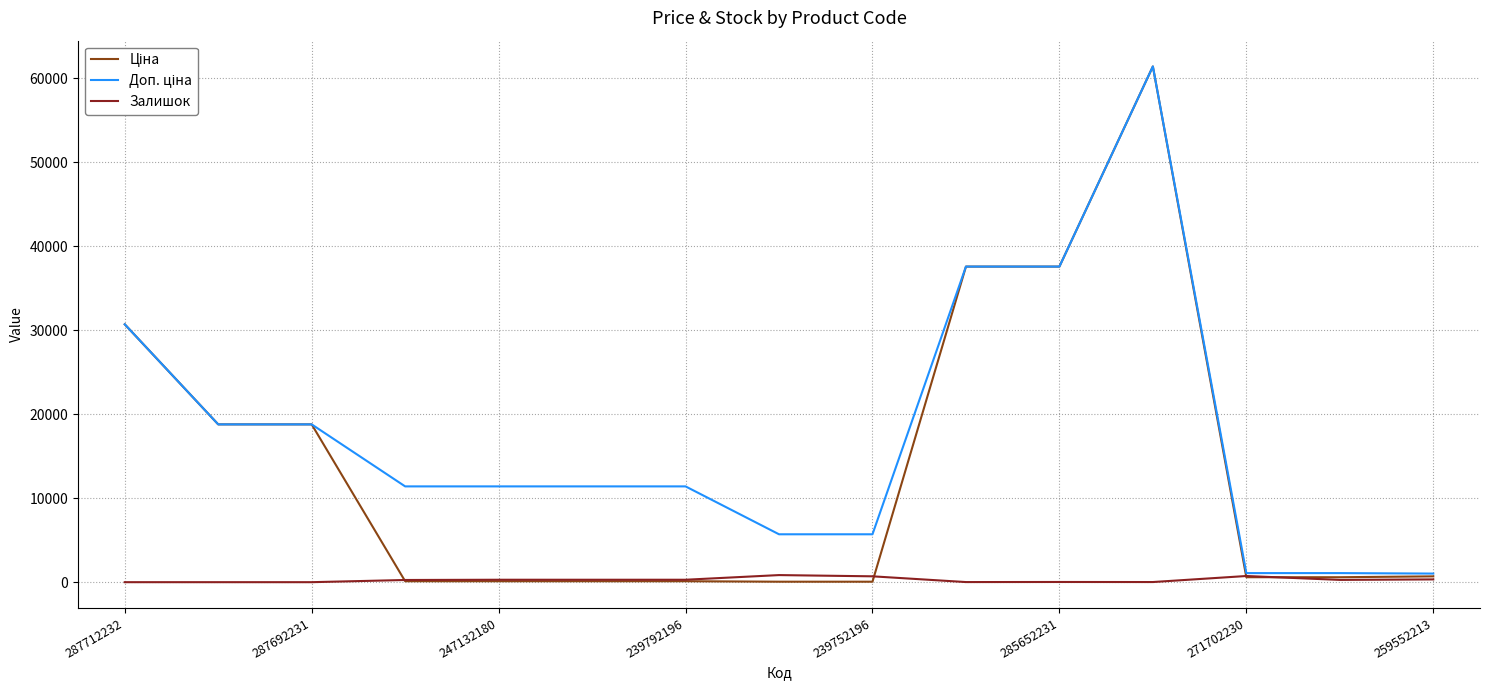

How many lines are shown in the chart?

3